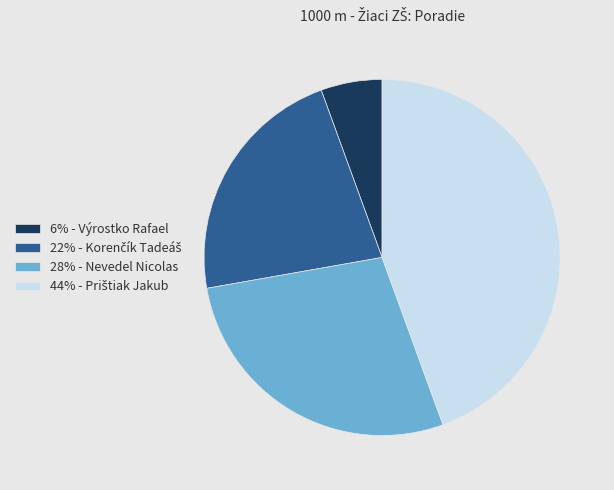

Is it true that 28% - Nevedel Nicolas is 36% of the pie?

False